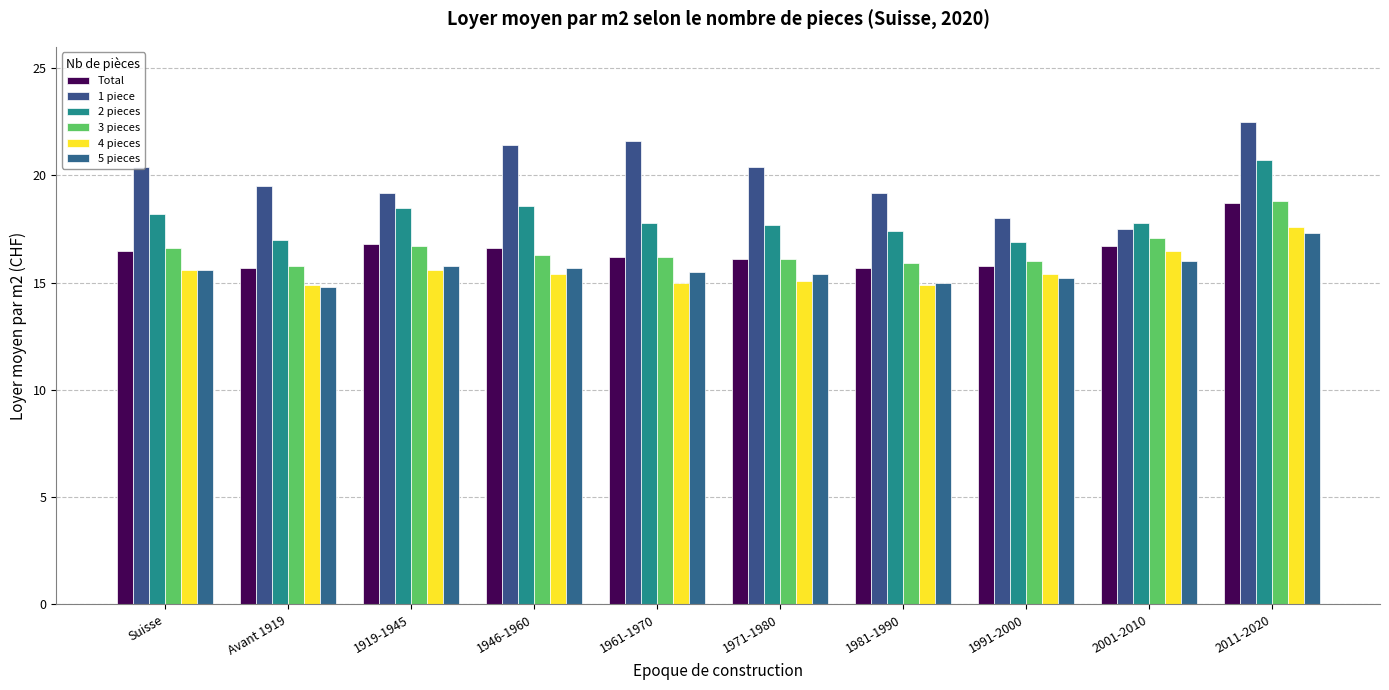

How many bars are there in each group?

6